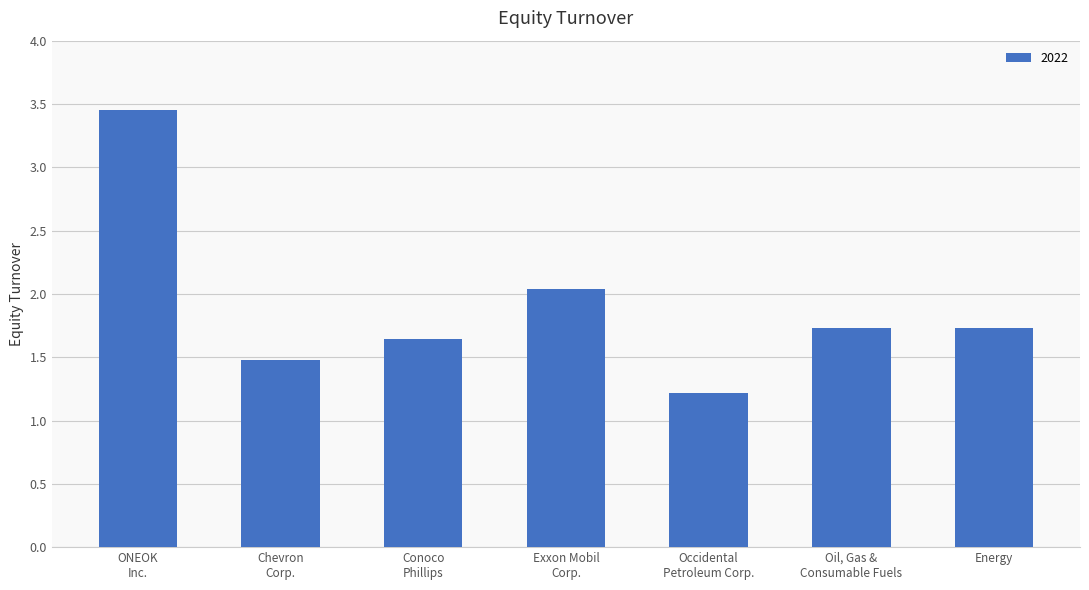

What is the minimum value shown in the chart?

1.2